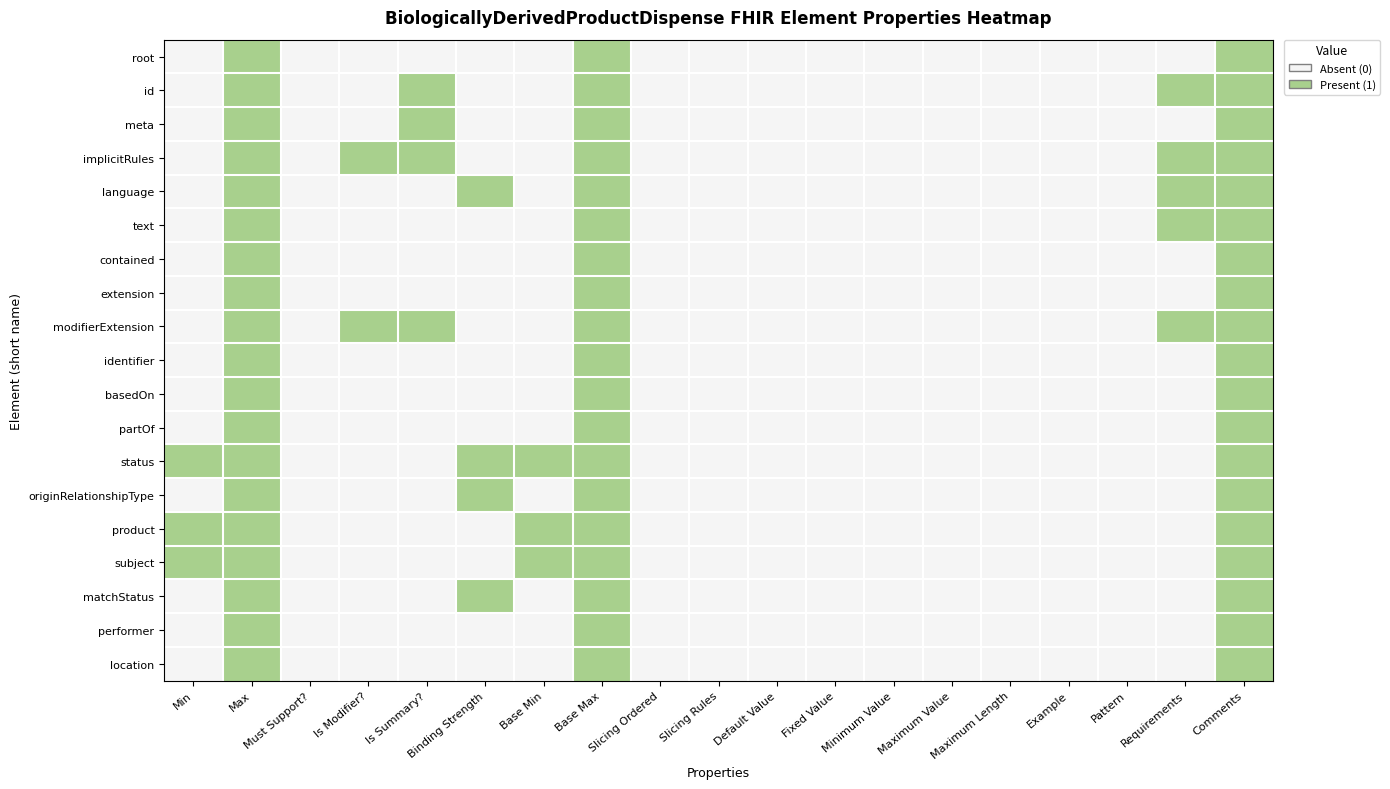

What is the total value across all series at Is Modifier??

2